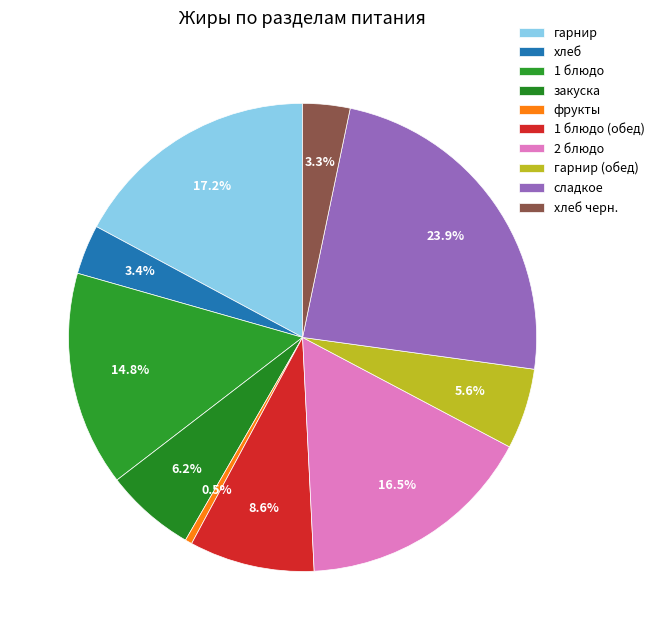

The гарнир slice represents 12% of the pie. True or false?

False